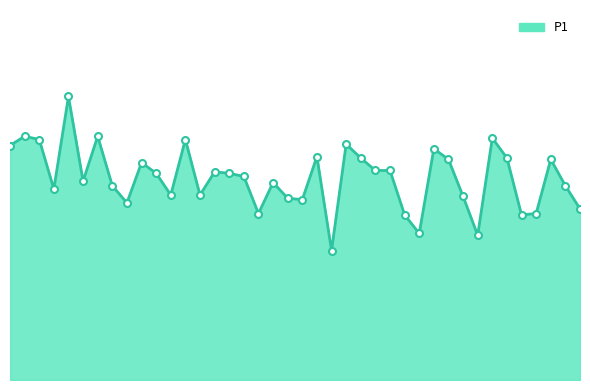

Reading right to left, what are all the values shown in this chart?

01:56=3.7	01:53=4.2	01:51=4.8	01:48=3.6	01:42=3.6	01:39=4.8	01:36=5.2	01:33=3.1	01:31=4.0	01:28=4.8	01:25=5.0	01:22=3.2	01:19=3.6	01:17=4.5	01:14=4.5	01:11=4.8	01:08=5.1	01:05=2.8	01:03=4.8	01:00=3.9	00:57=3.9	00:54=4.3	00:51=3.6	00:49=4.4	00:46=4.5	00:43=4.5	00:40=4.0	00:37=5.2	00:35=4.0	00:32=4.5	00:29=4.7	00:26=3.8	00:20=4.2	00:17=5.3	00:14=4.3	00:11=6.1	00:08=4.1	00:06=5.2	00:03=5.3	00:00=5.1